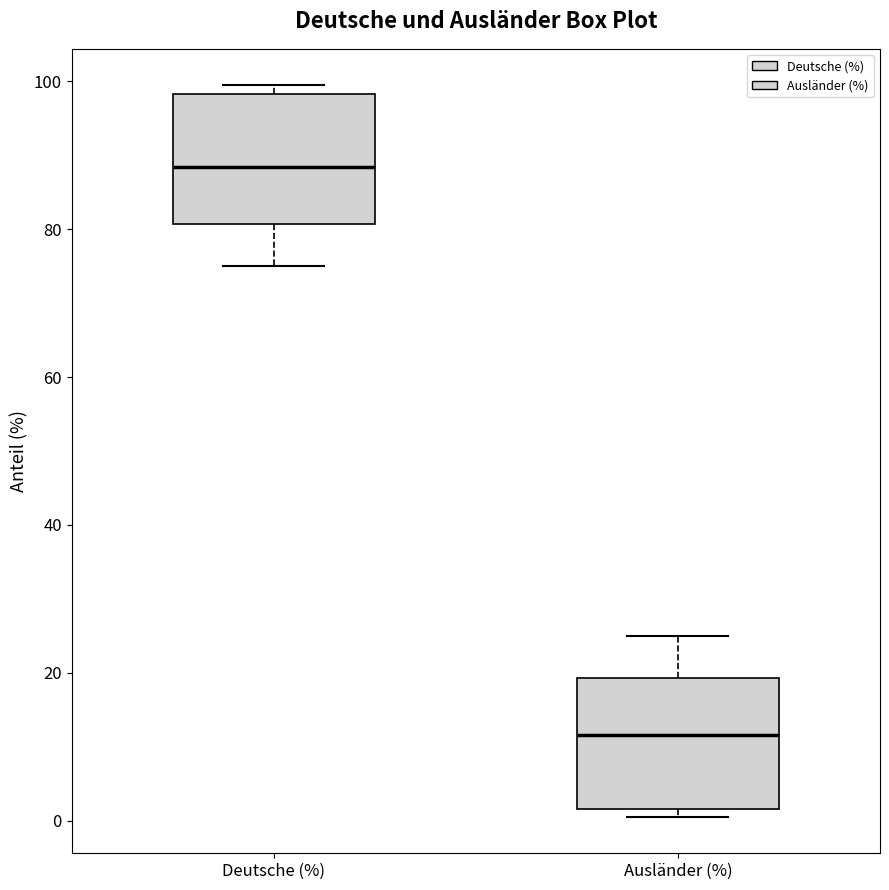

Reading left to right, transcribe this box plot: for each box, give where its median line is, the range the box spans, and where its two whiskers end, as read against the y-axis. The values are not printed on the chart, so give them approximately, as read against the axis.

Deutsche (%): median 88, box 80 to 98, whiskers 76 to 100
Ausländer (%): median 12, box 2 to 20, whiskers 0 to 24